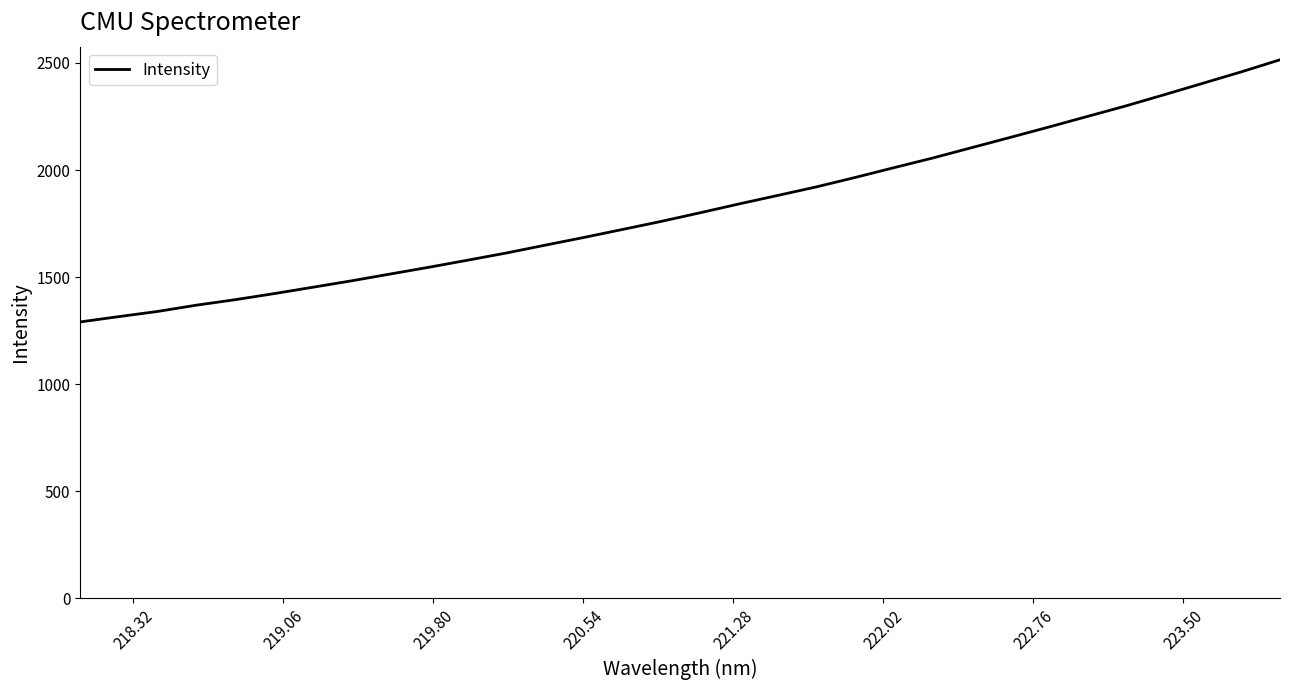

Is this an area chart (filled region under the line)?

No